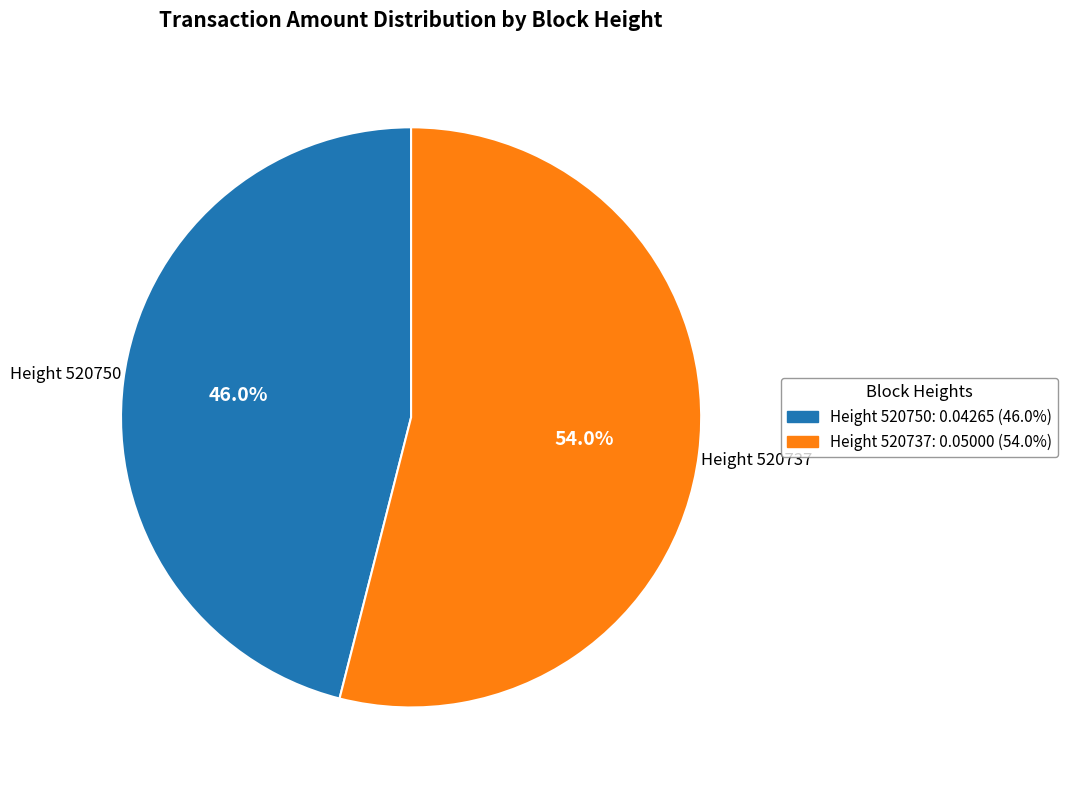

Is there a majority slice in this chart?

Yes